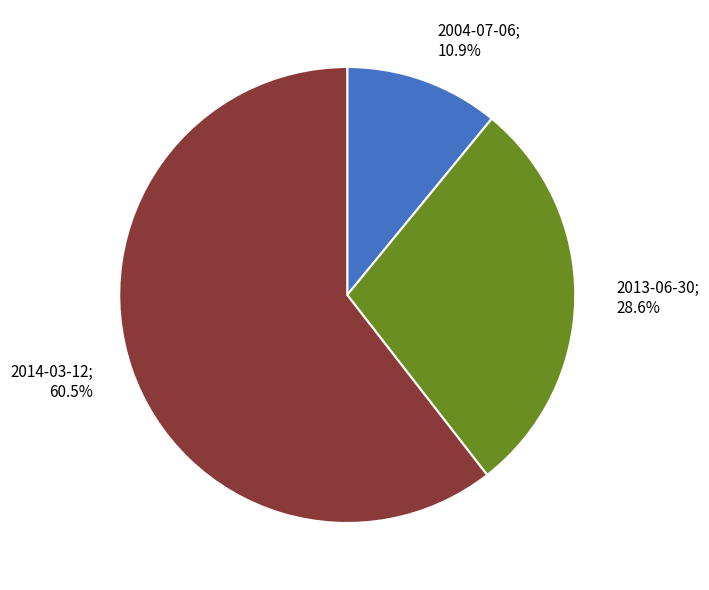

Which slice is the largest?

2014-03-12